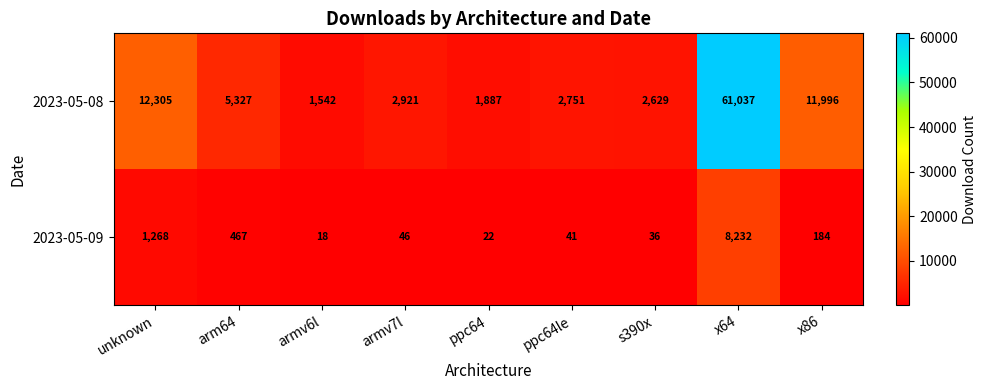

Which series changed the most between unknown and x64?

2023-05-08